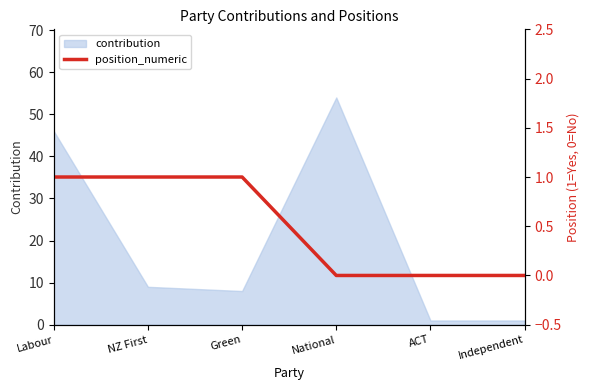

Which has a higher value, ACT or Labour?

Labour